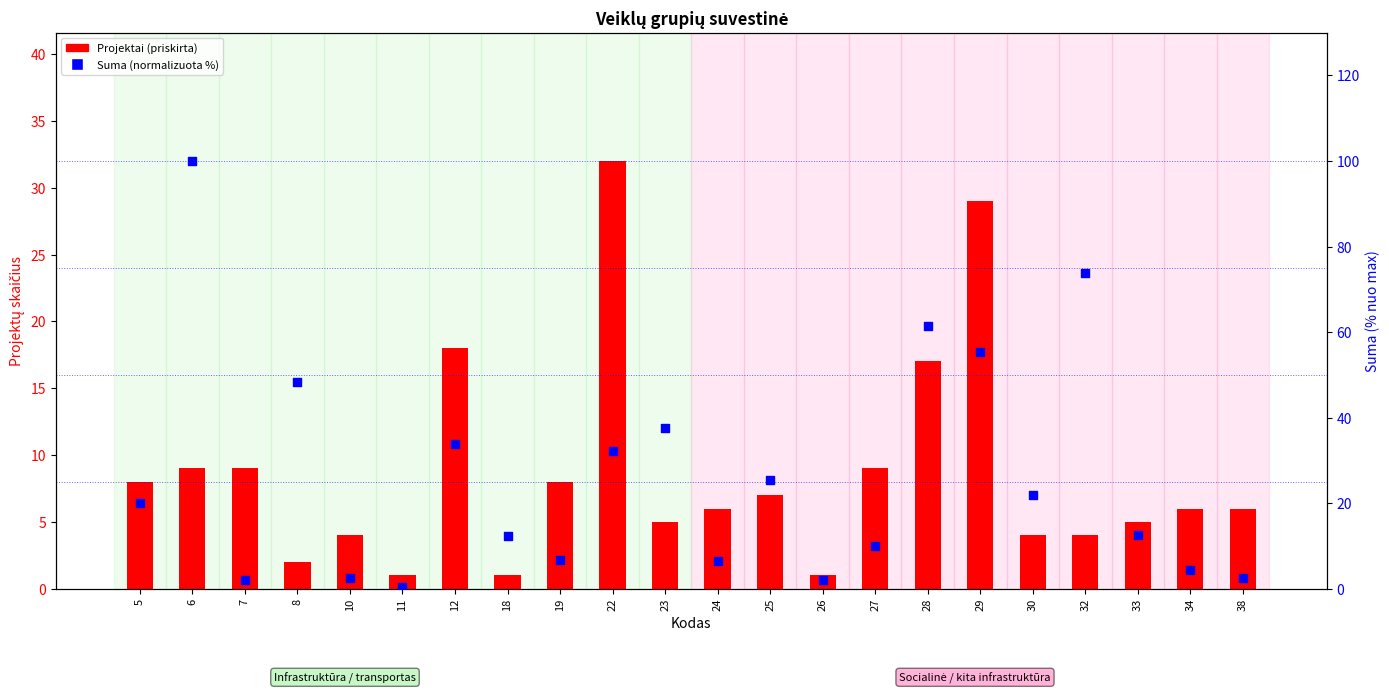

What are all the series names shown in the legend?

Projektai (priskirta), Suma (normalizuota %)